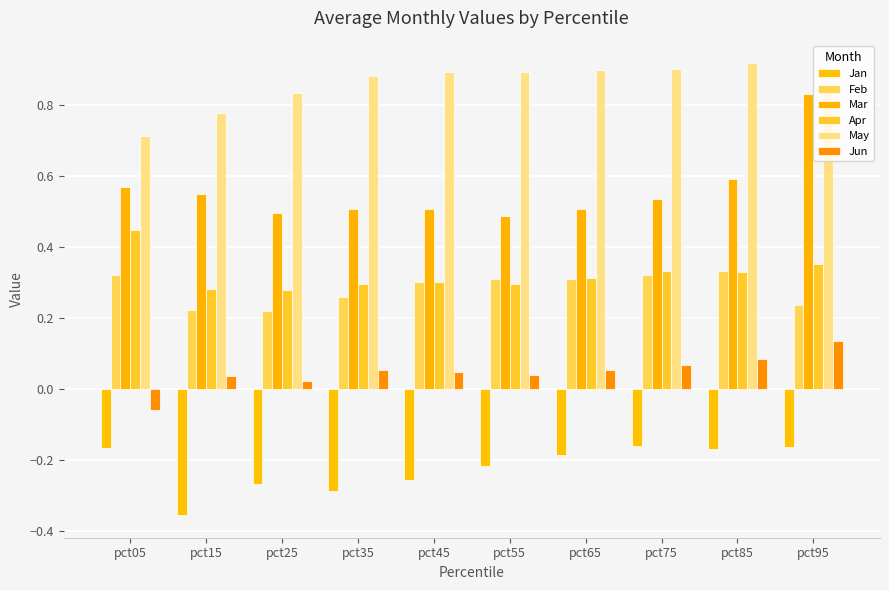

How many bars are there in total?

60